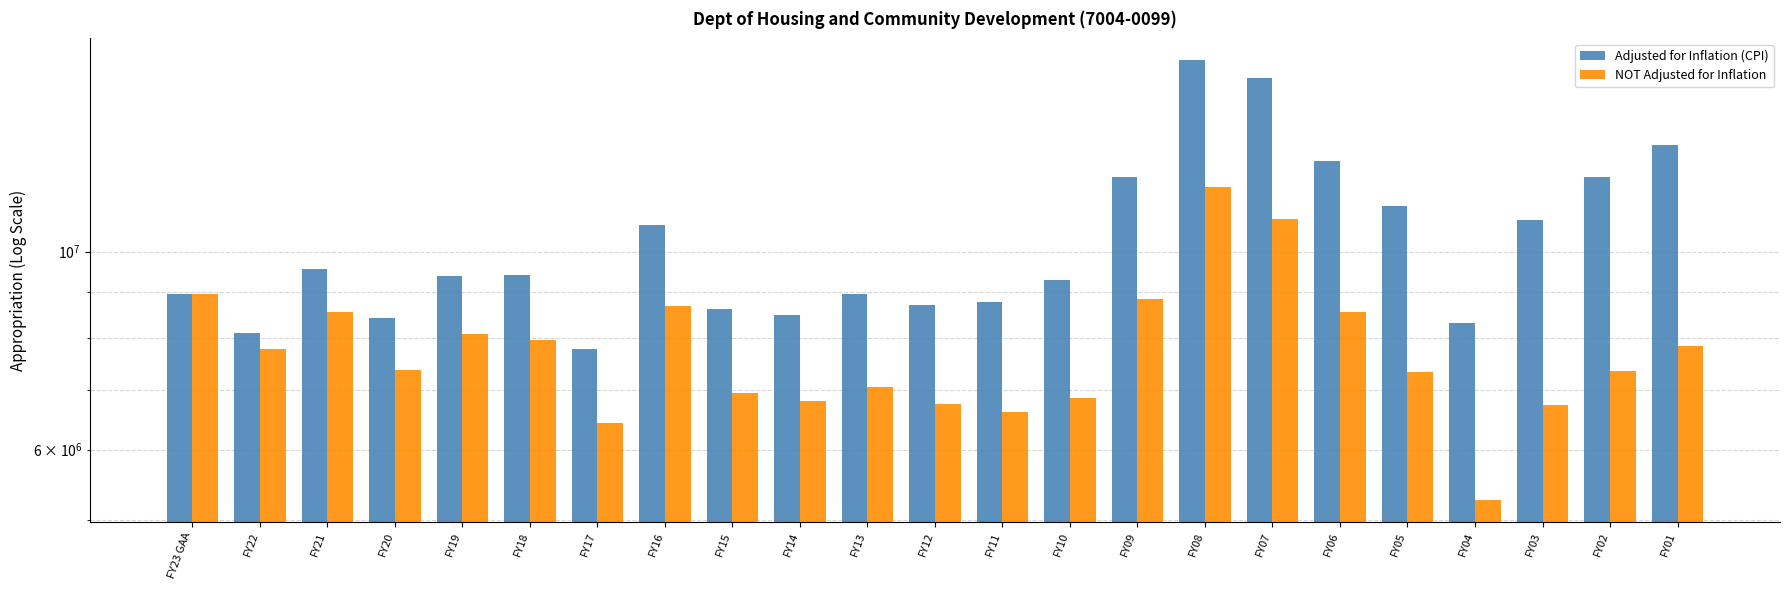

Is it true that NOT Adjusted for Inflation equals 12154701 at FY05?

False